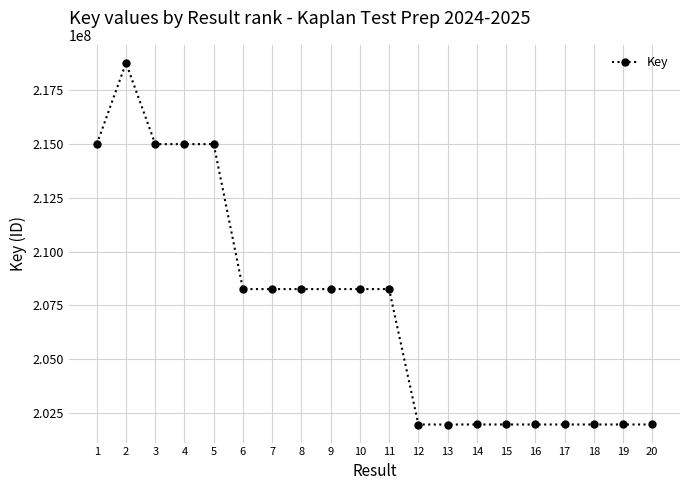

True or false: the data has more than 1 interior local peaks.

True